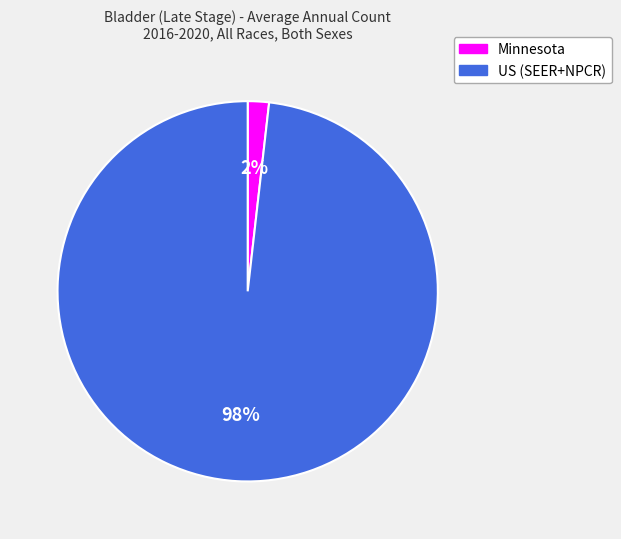

Is the sum of US (SEER+NPCR) and Minnesota greater than half?

Yes